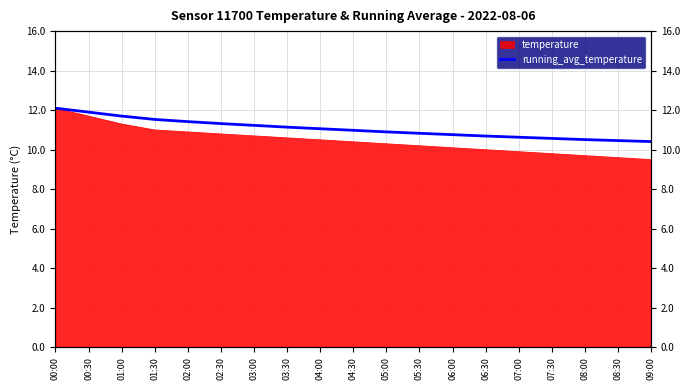

At which category does the chart reach its peak across all series?

00:00